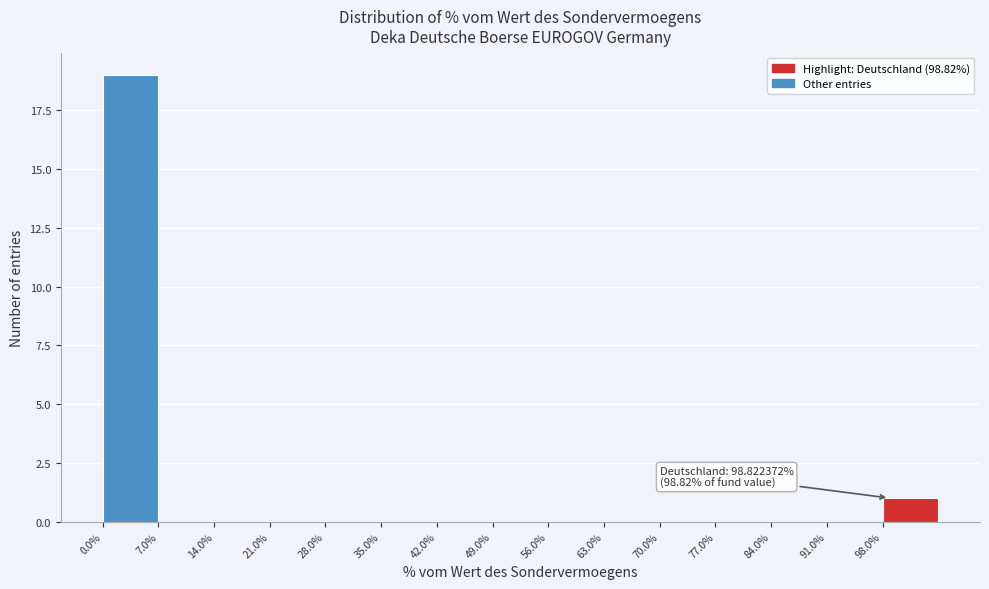

Which range on the x-axis has the tallest bar?

0 to 7